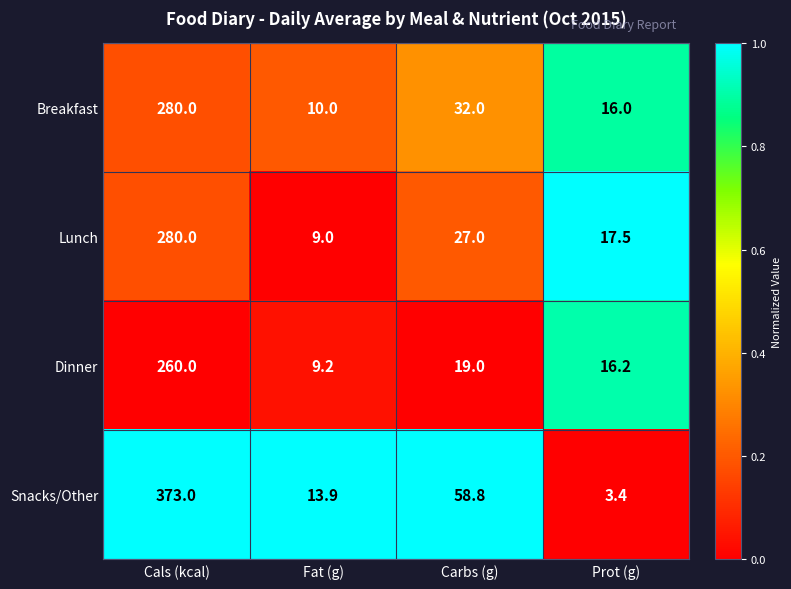

List the labels in order of Breakfast value, largest first.

Cals (kcal), Carbs (g), Prot (g), Fat (g)